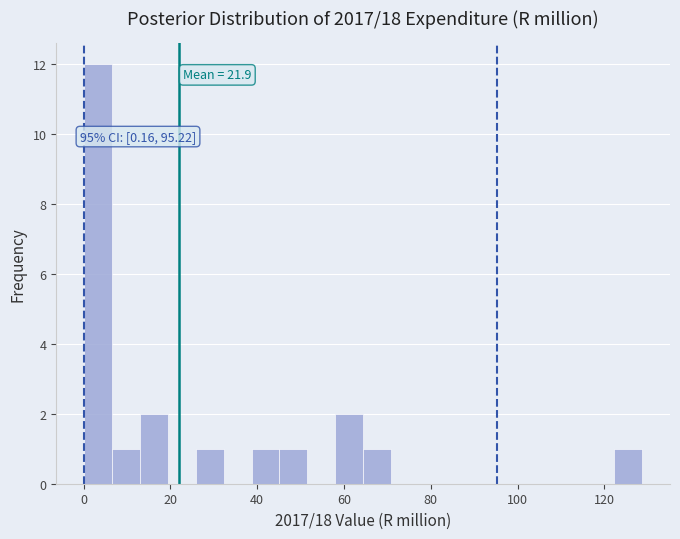

Read against the x-axis, roughly where is the centre of the tallest bar?

4